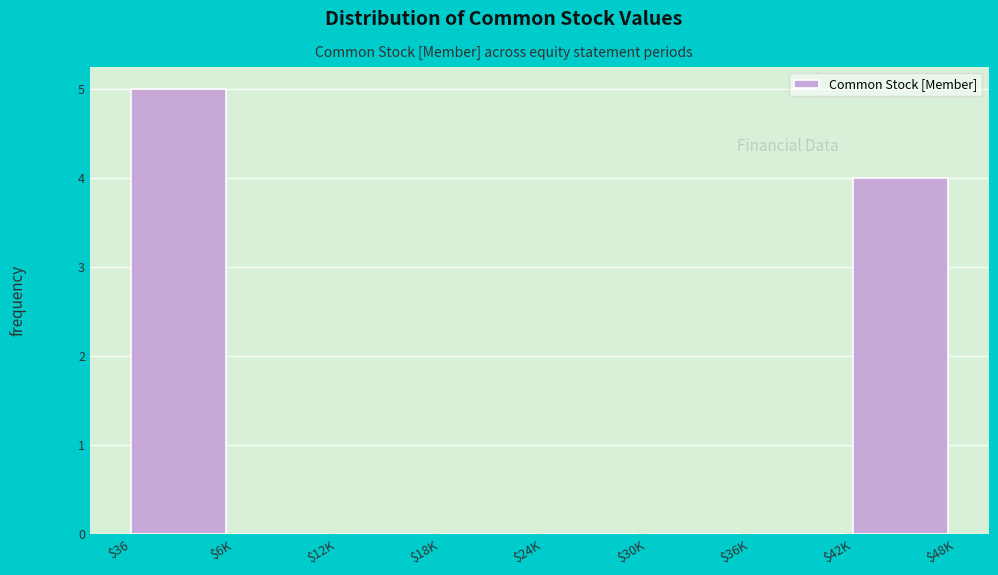

The value at $30K is 2. True or false?

False